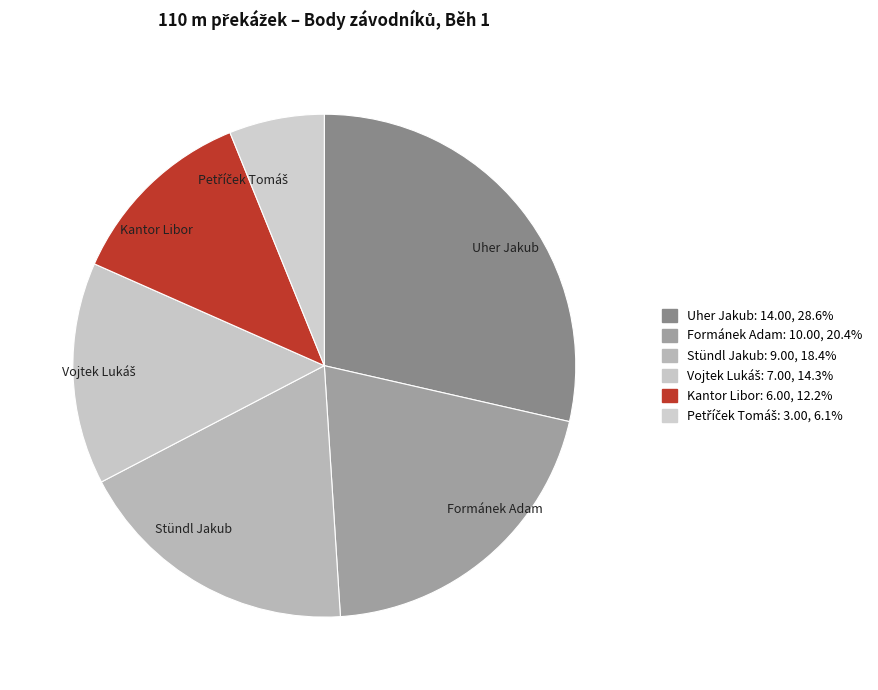

Between Formánek Adam and Kantor Libor, which is larger?

Formánek Adam